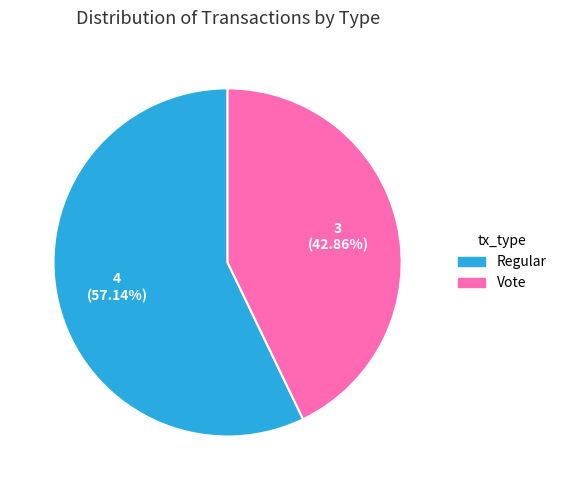

Approximately how many times larger is the value at Regular compared to Vote?

1.3